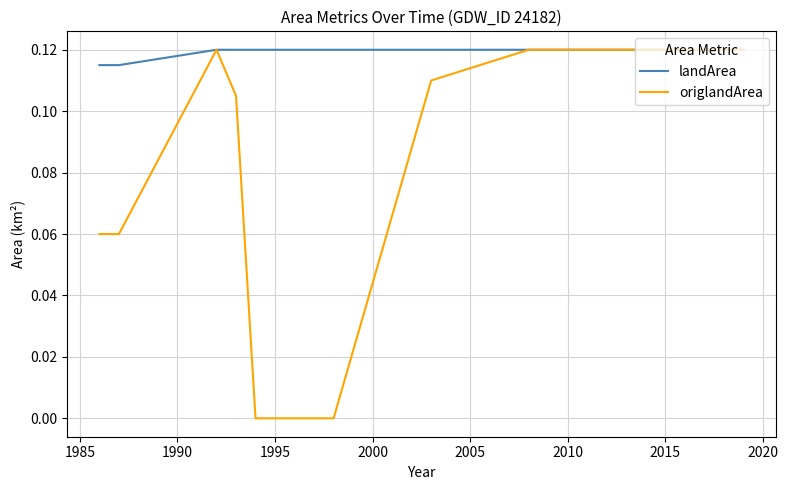

Does the chart display data point markers on the line(s)?

No